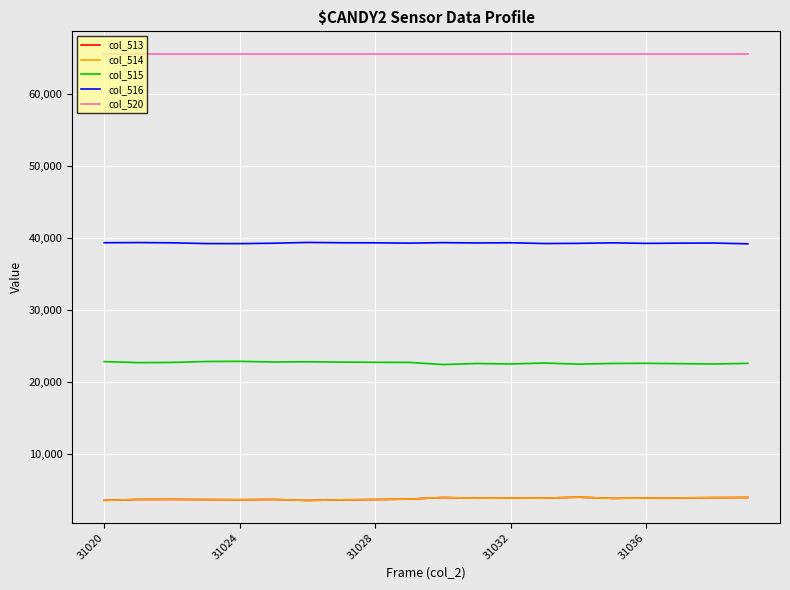

True or false: col_515 and col_520 cross at least once.

False